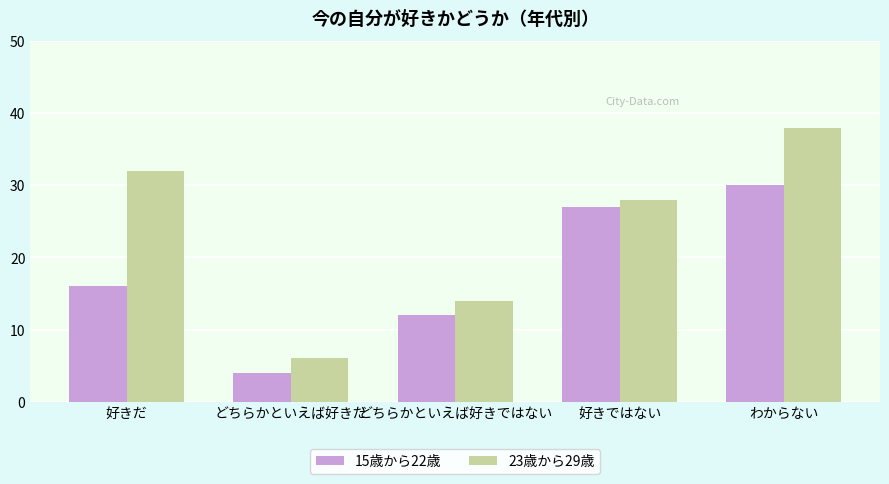

What is the label of the 2nd bar from the right?

好きではない